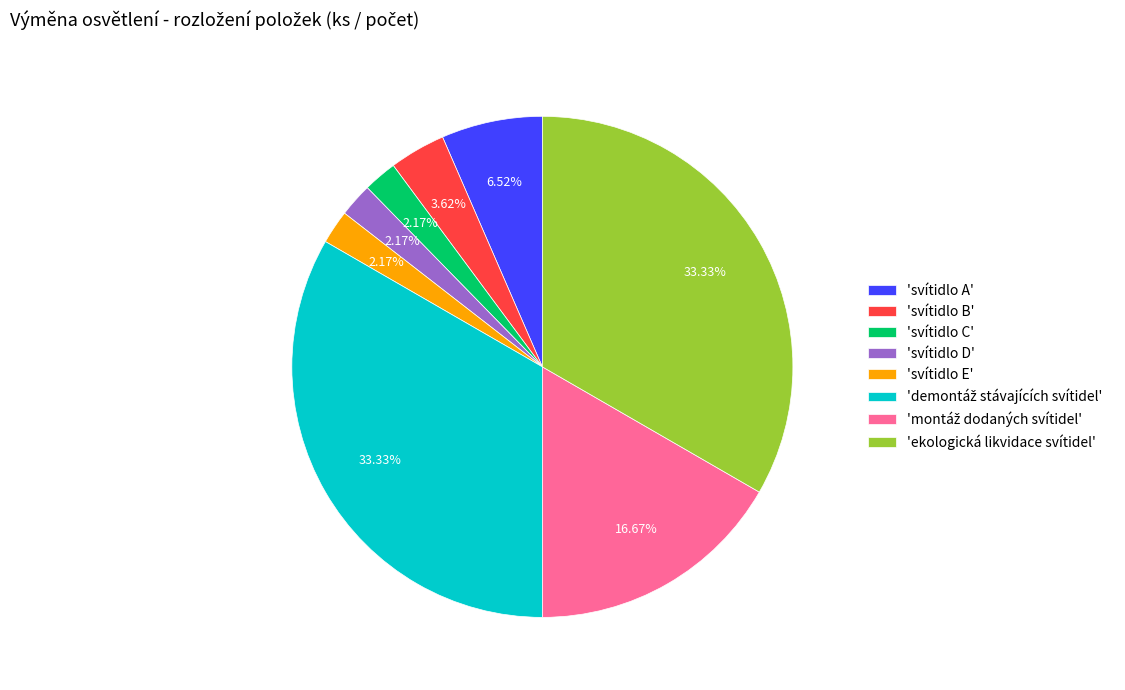

Do 'svítidlo B' and 'svítidlo C' together represent more than half of the pie?

No